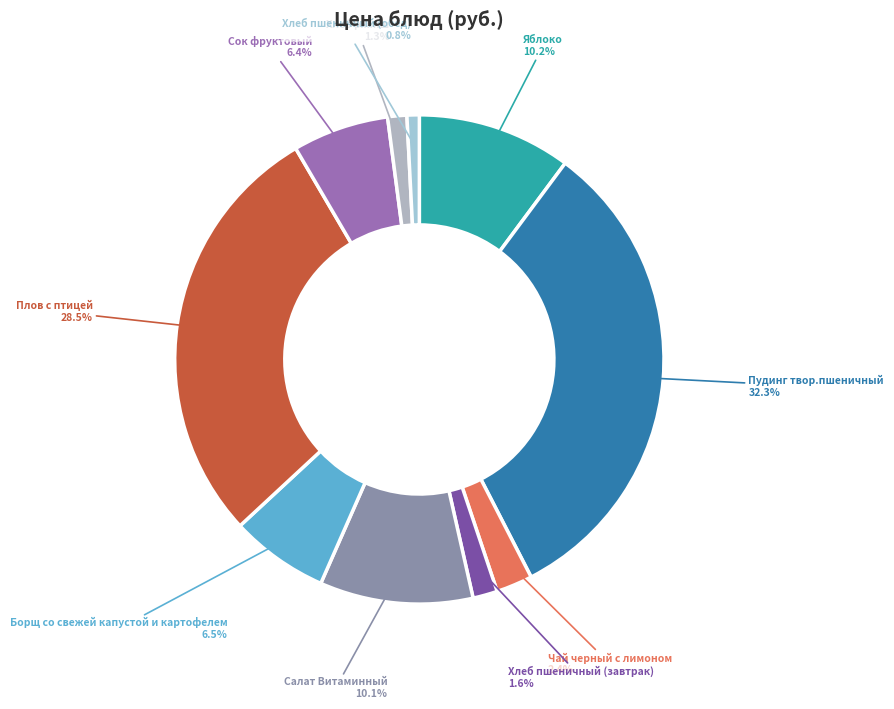

Is Борщ со свежей капустой и картофелем the majority of the pie?

No